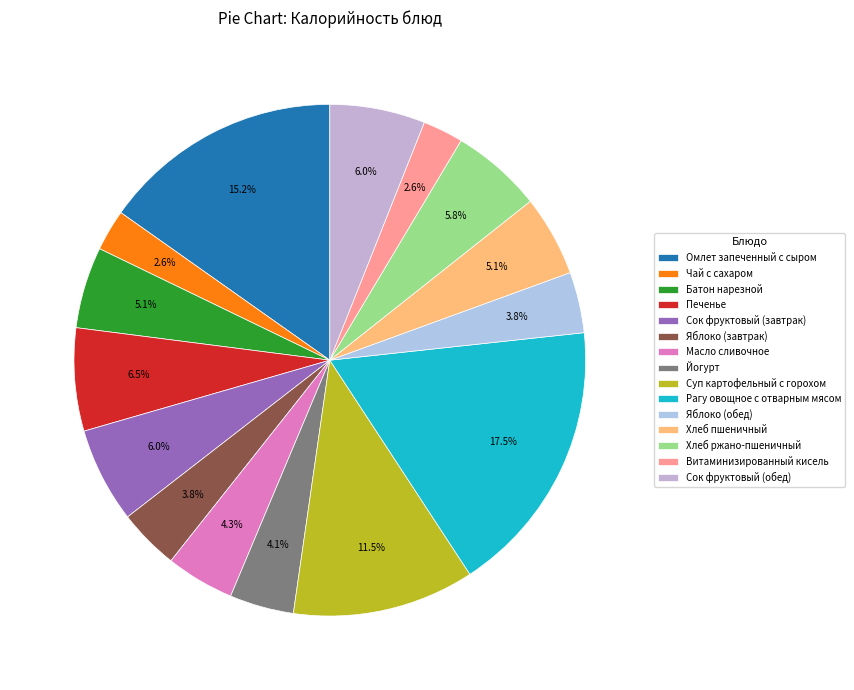

To the nearest percent, what is the difference between the Витаминизированный кисель and Батон нарезной slice percentages?

3%